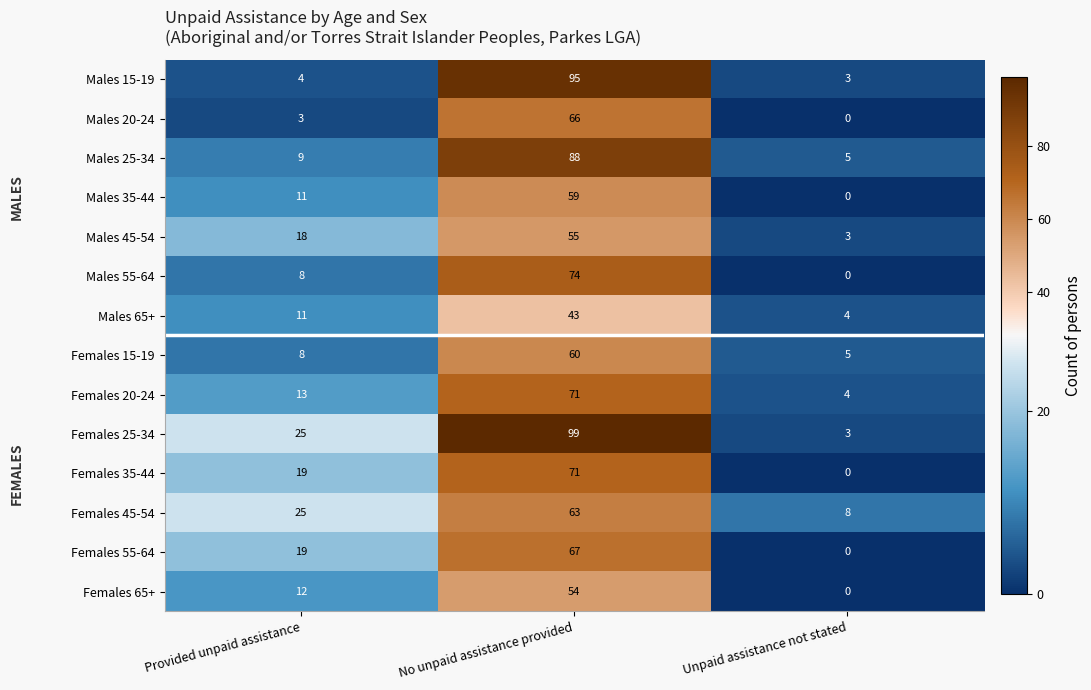

List the labels in order of Females 45-54 value, smallest first.

Unpaid assistance not stated, Provided unpaid assistance, No unpaid assistance provided